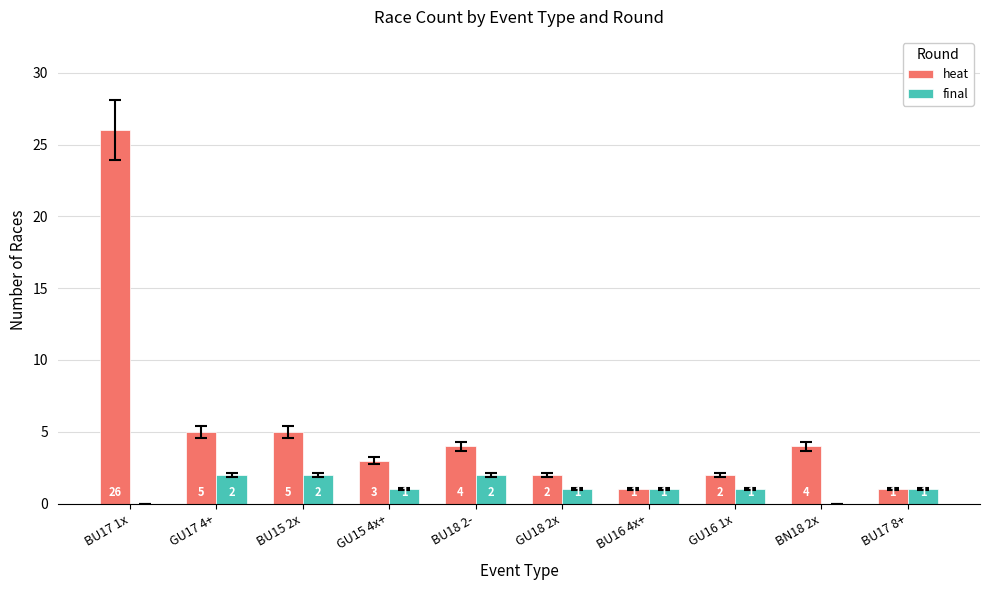

What is the maximum value for heat?

26